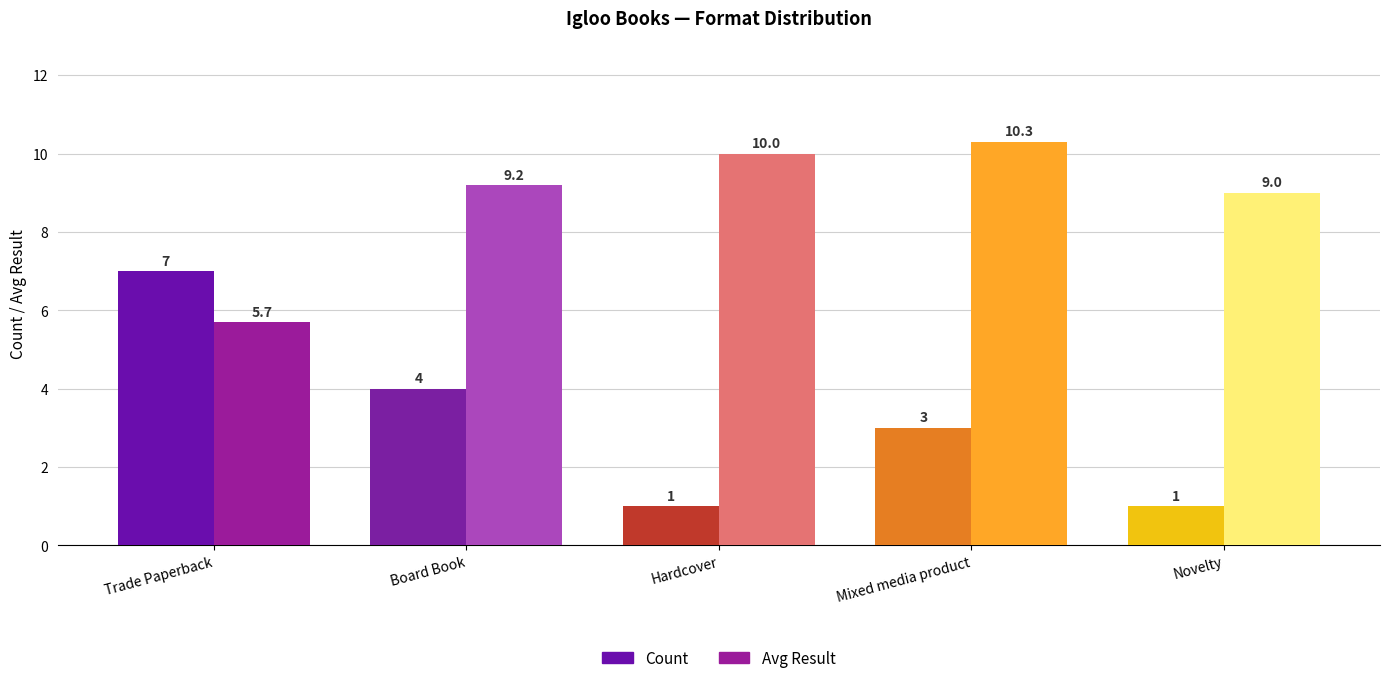

Reading left to right, list all the values displayed in this chart.

Count: Trade Paperback=7.0	Board Book=4.0	Hardcover=1.0	Mixed media product=3.0	Novelty=1.0
Avg Result: Trade Paperback=5.7	Board Book=9.2	Hardcover=10.0	Mixed media product=10.3	Novelty=9.0